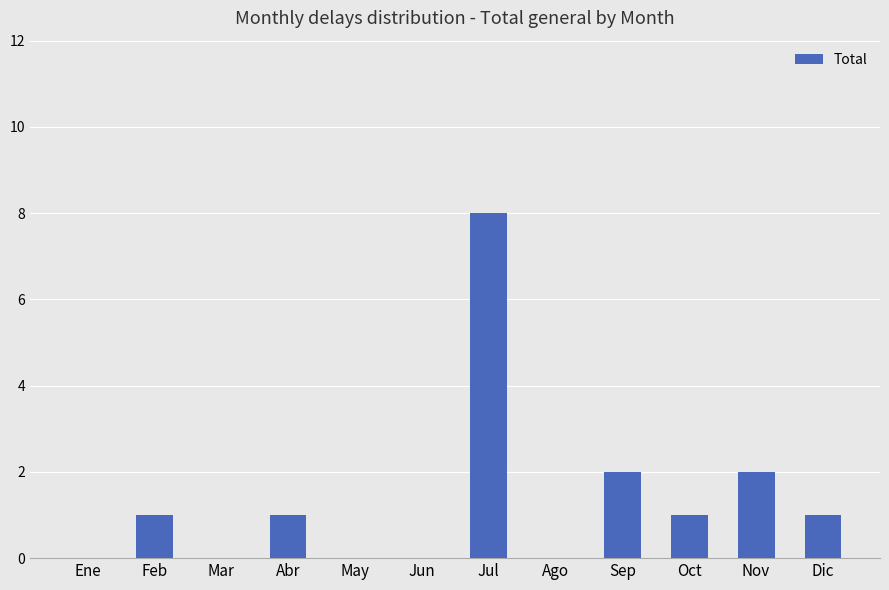

The value at Ene is 0. True or false?

True